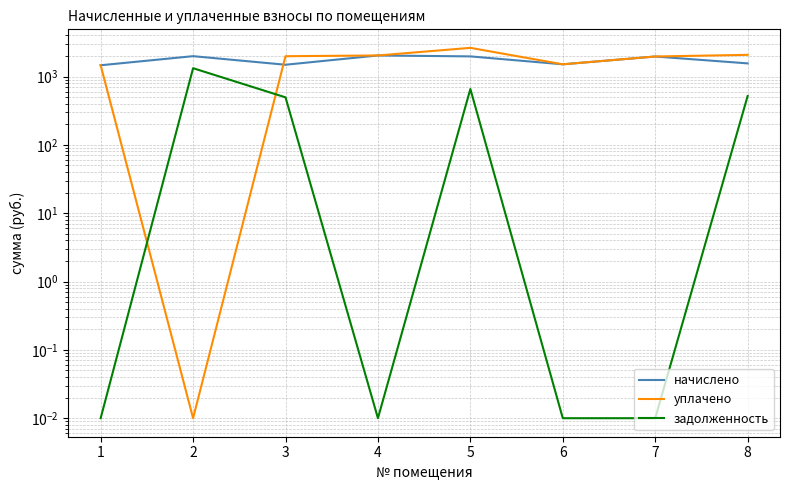

How many intersections are there between задолженность and уплачено?

2